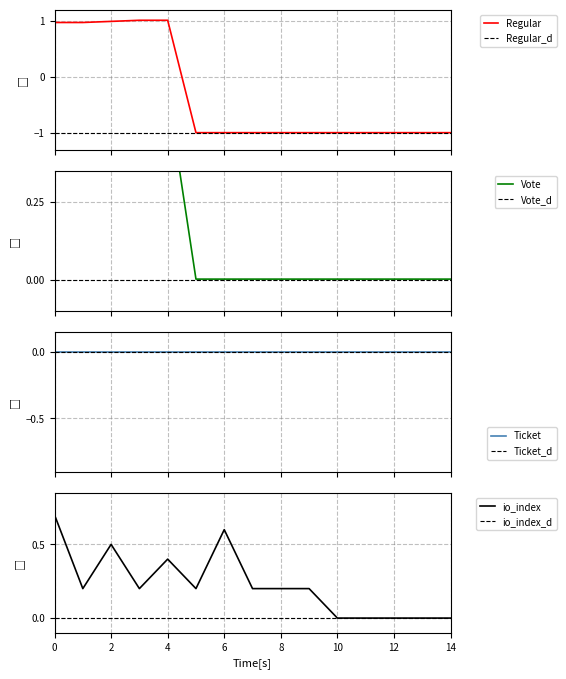

The value of io_index at 4 is 0.2. True or false?

False